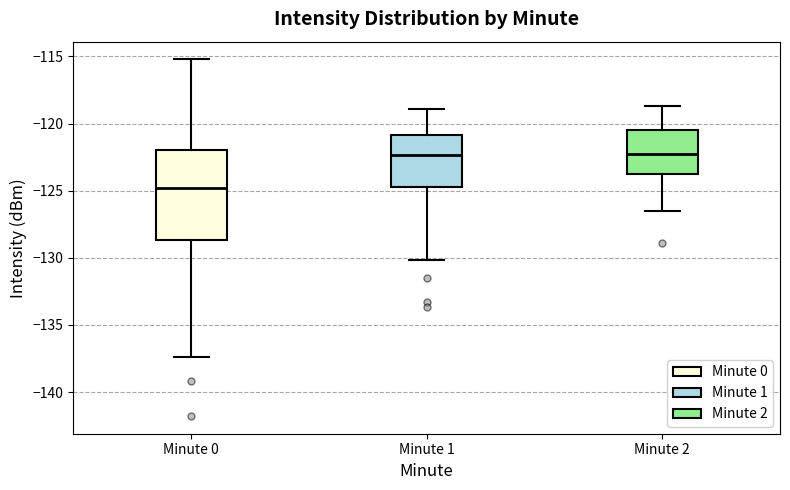

Where is the upper edge of the box for Minute 2 on the y-axis? The values are not printed on the chart, so give them approximately, as read against the axis.

-120.5